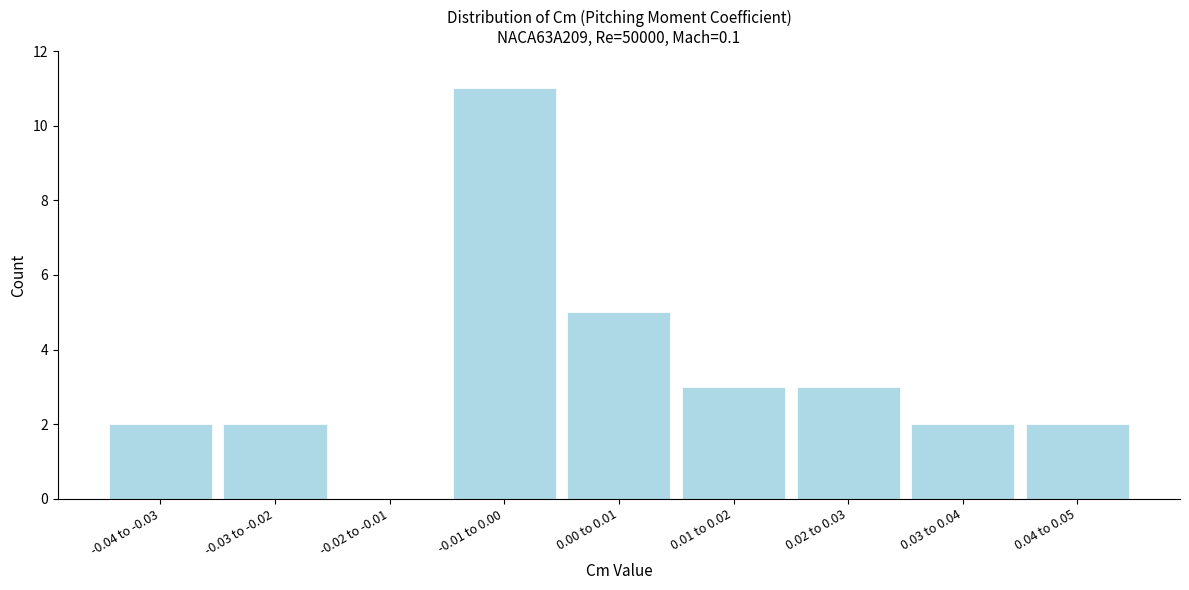

Reading right to left, extract all data points from this chart.

0.04 to 0.05=2	0.03 to 0.04=2	0.02 to 0.03=3	0.01 to 0.02=3	0.00 to 0.01=5	-0.01 to 0.00=11	-0.02 to -0.01=0	-0.03 to -0.02=2	-0.04 to -0.03=2